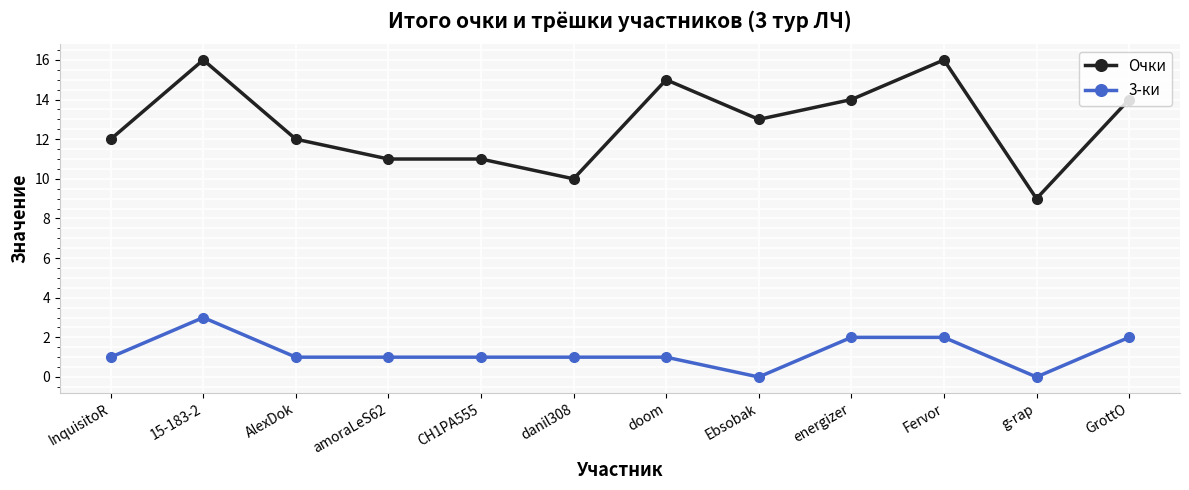

What is the maximum value shown in the chart?

16